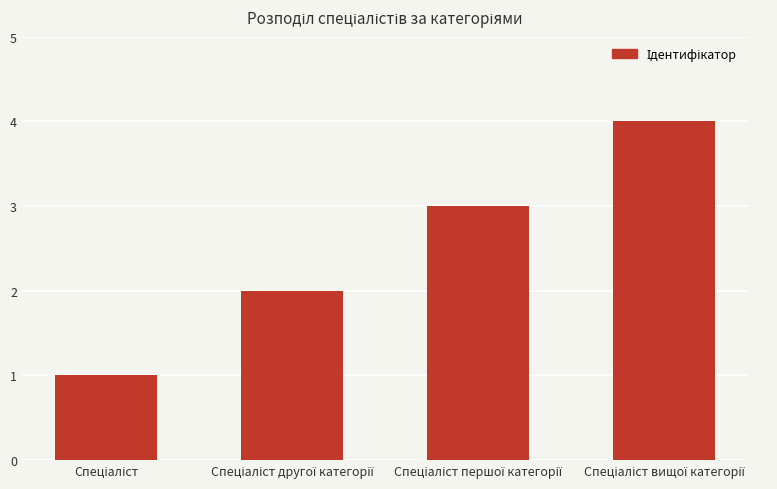

Reading right to left, transcribe all the data shown in this chart.

4	3	2	1